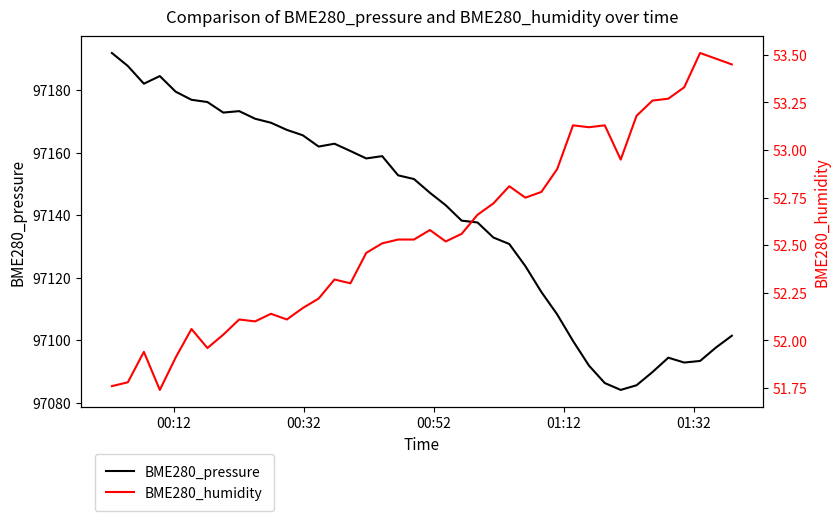

What is the smallest value displayed?

51.7